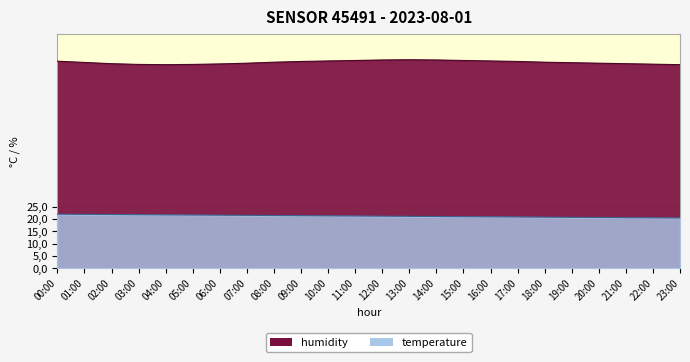

True or false: temperature and humidity cross at least once.

False